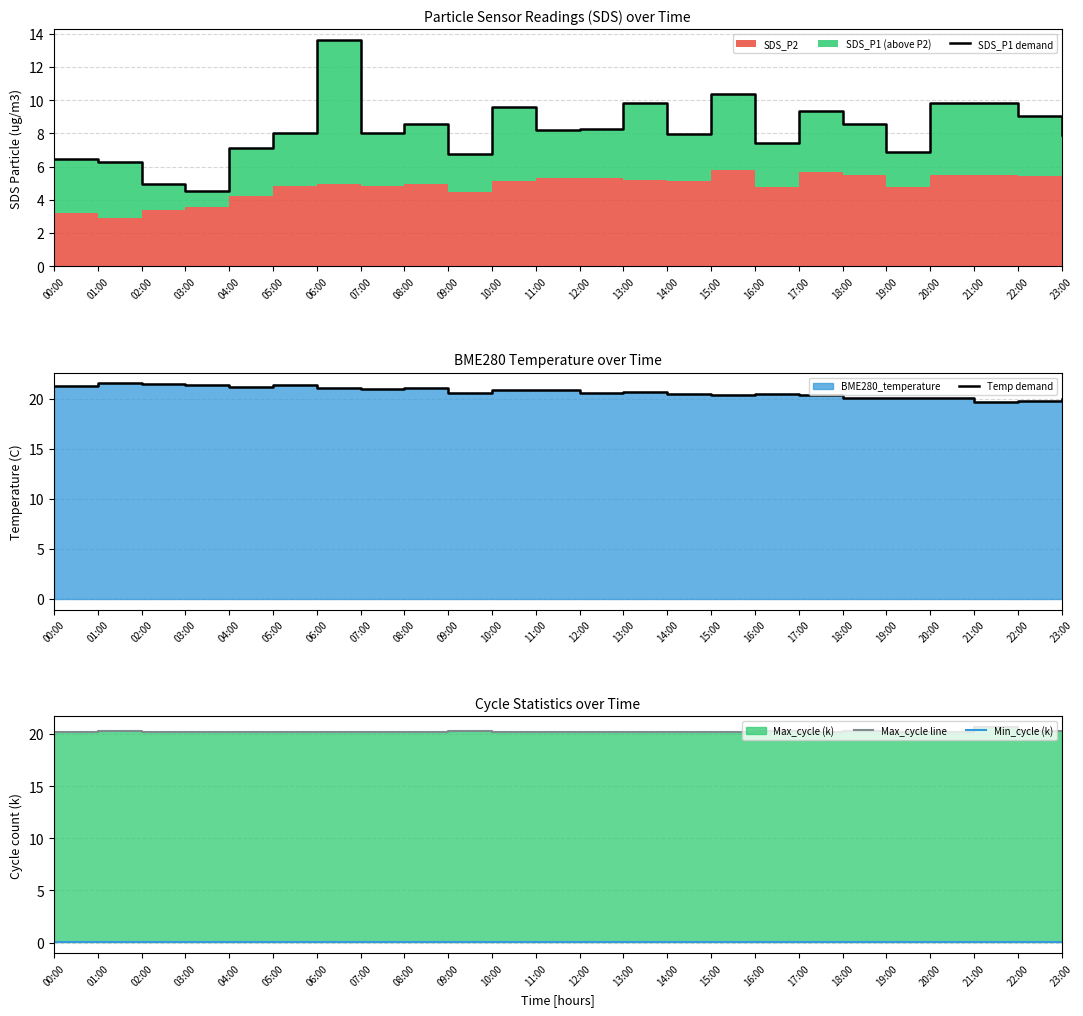

Is the value of Temp demand at 17:00 greater than the value of Max_cycle line at 11:00?

Yes